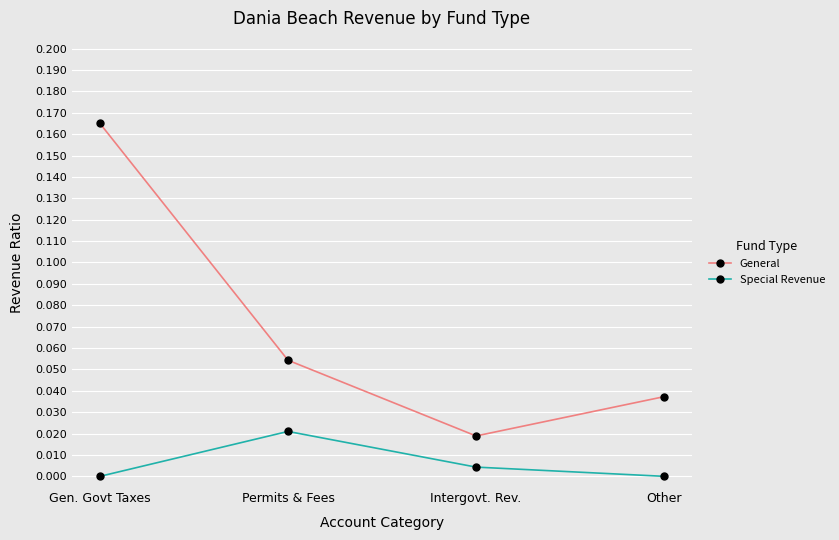

Which series has the largest range (max minus min)?

General